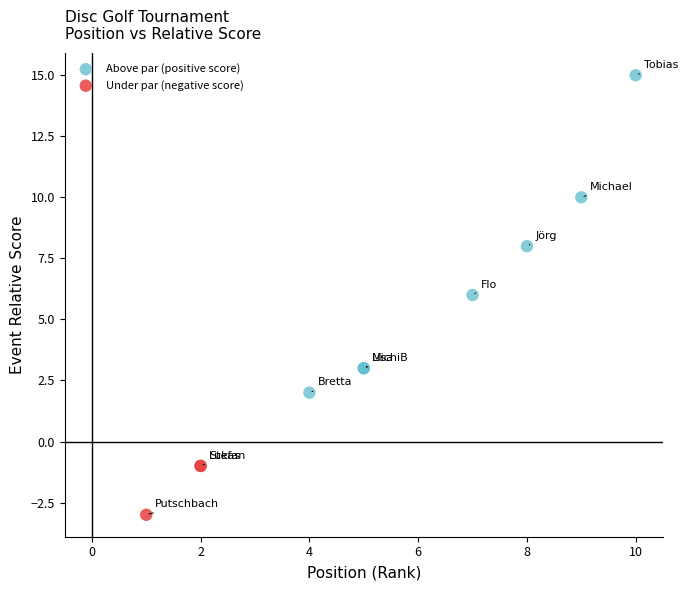

Which series reaches the maximum Y coordinate?

Above par (positive score)